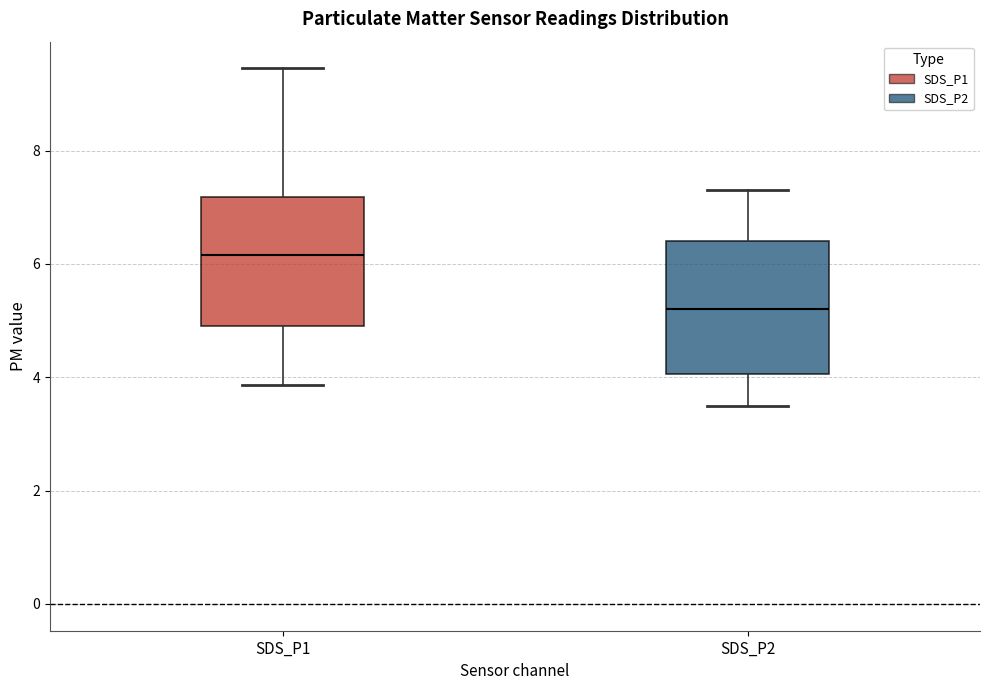

Reading left to right, transcribe this box plot: for each box, give where its median line is, the range the box spans, and where its two whiskers end, as read against the y-axis. The values are not printed on the chart, so give them approximately, as read against the axis.

SDS_P1: median 6.2, box 5.0 to 7.2, whiskers 3.8 to 9.4
SDS_P2: median 5.2, box 4.0 to 6.4, whiskers 3.6 to 7.4